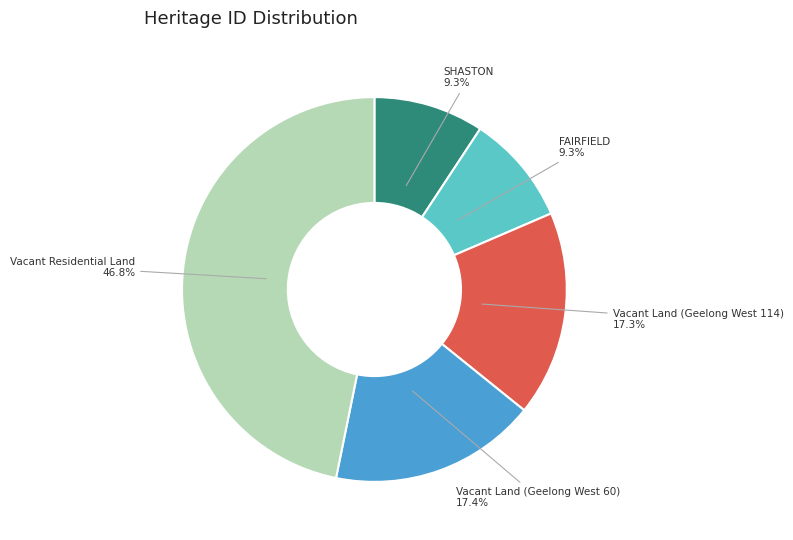

Which slice is the largest?

Vacant Residential Land